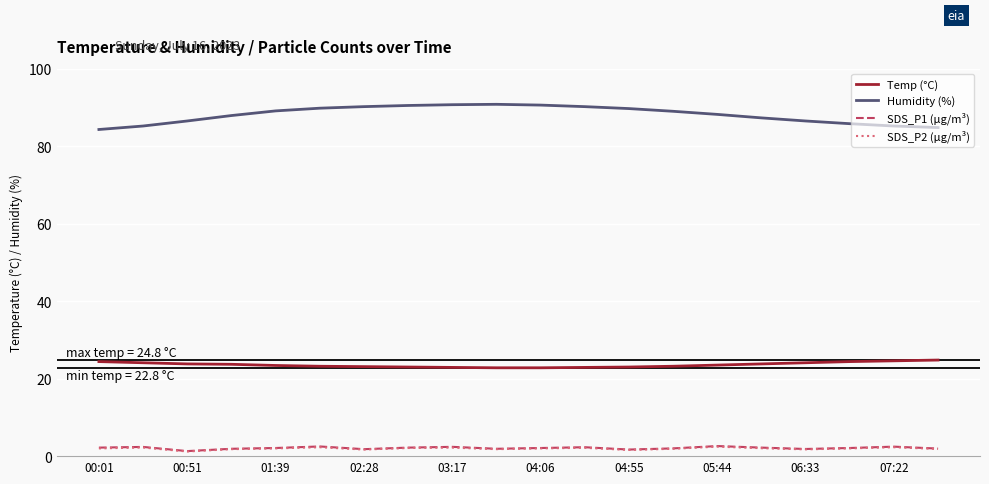

What is the lowest value of the SDS_P1 (µg/m³) series?

1.3